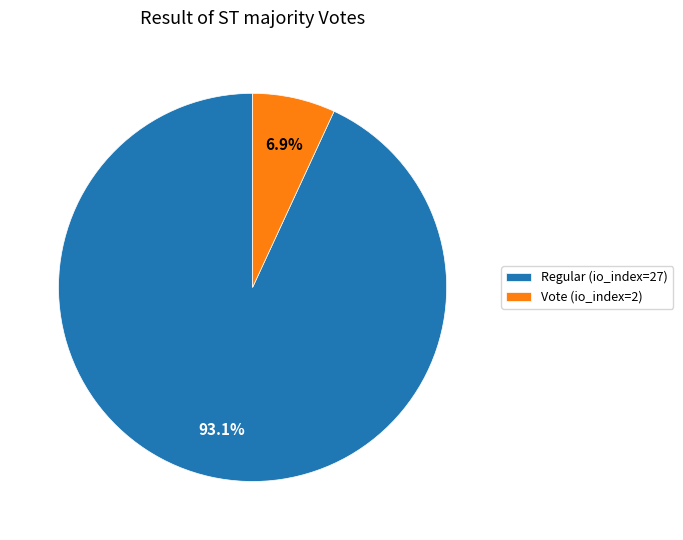

To the nearest percent, what is the combined percentage of Vote (io_index=2) and Regular (io_index=27)?

100%